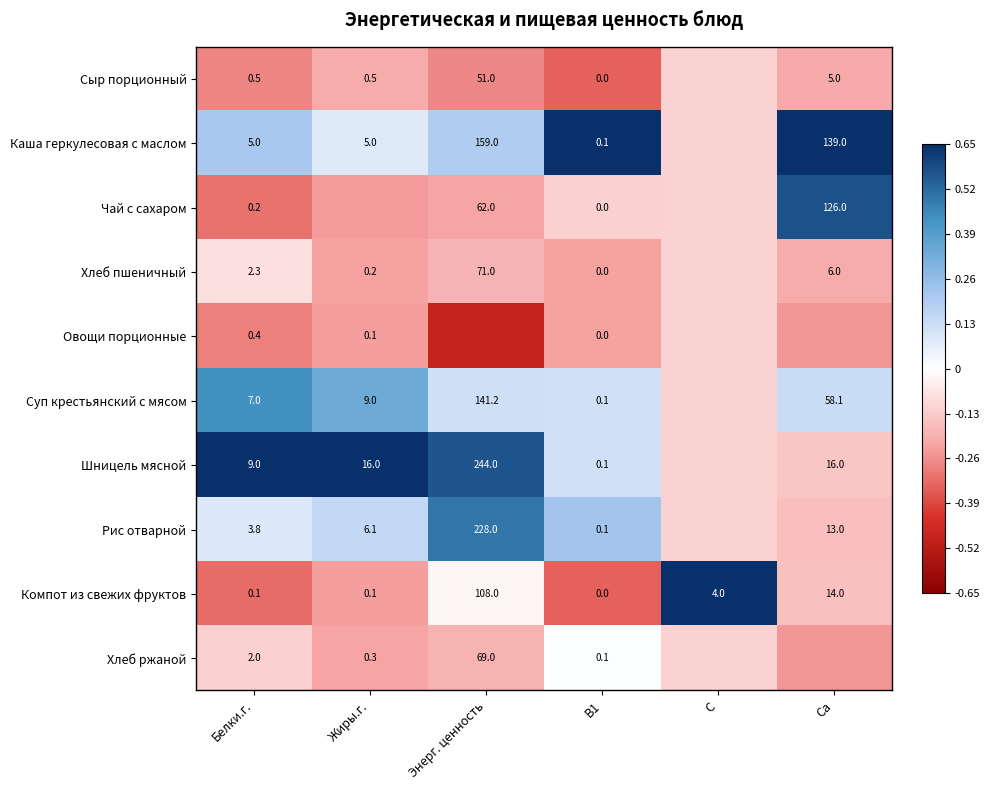

How many distinct data groups are displayed?

10